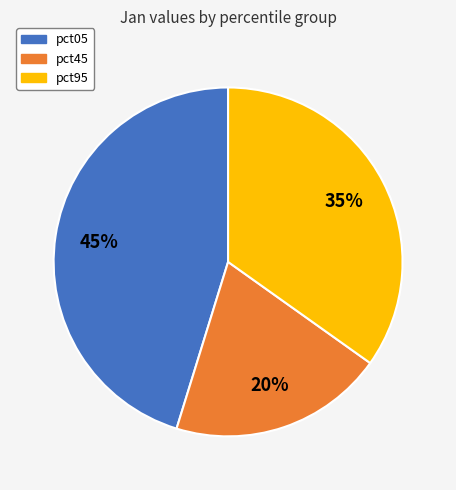

Is the sum of pct95 and pct05 greater than half?

Yes